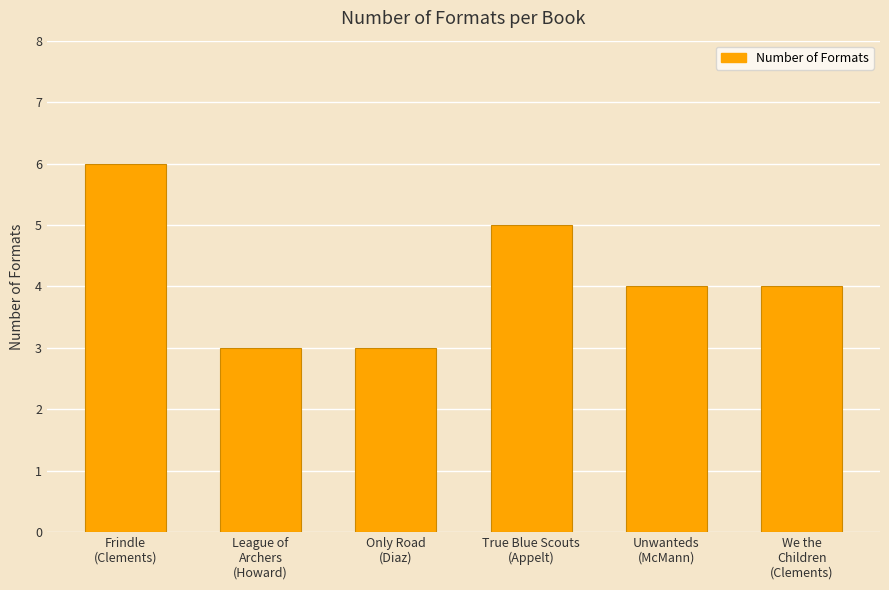

True or false: the data shows 4 at Unwanteds
(McMann).

True